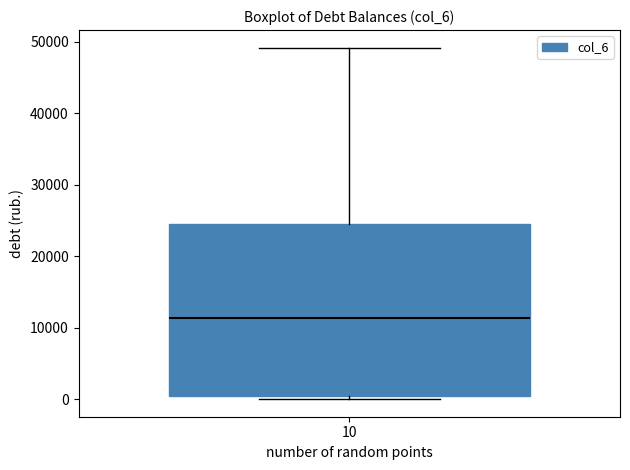

Transcribe this box plot: give where the median line is, the range the box spans, and where the two whiskers end, as read against the y-axis. The values are not printed on the chart, so give them approximately, as read against the axis.

median 11000, box 0 to 24000, whiskers 0 (just below the box's lower edge) to 49000